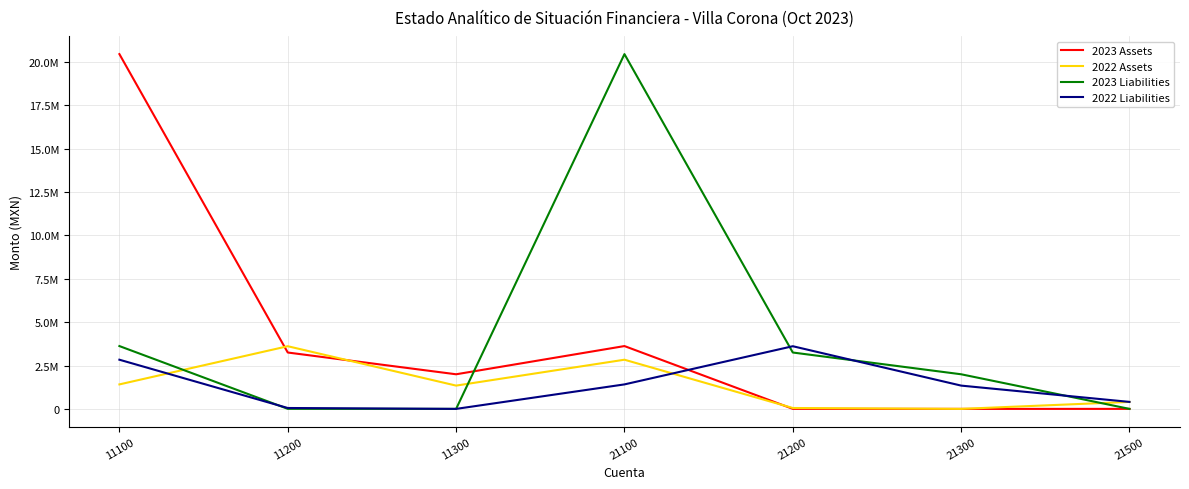

Does the chart have visible grid lines?

Yes